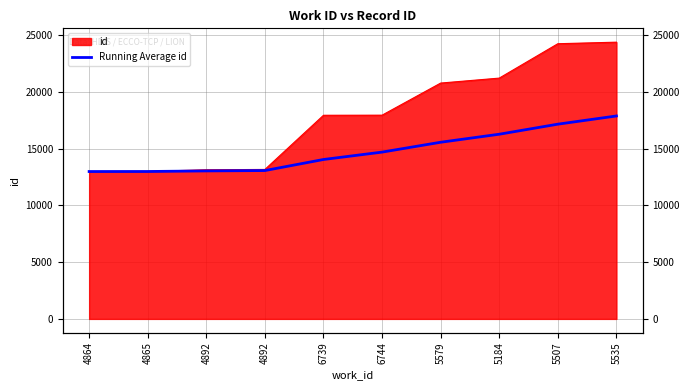

Between 5507 and 5184, which is larger?

5507